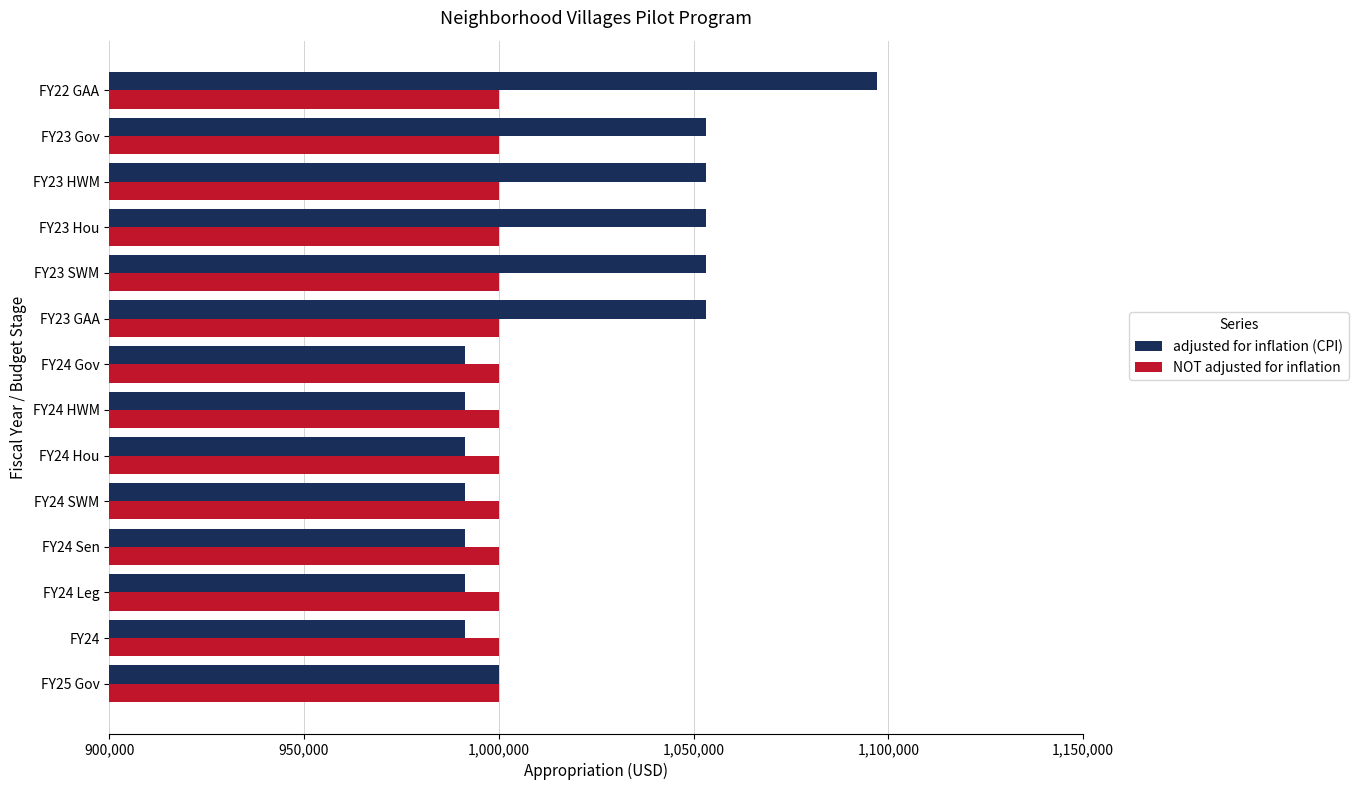

What is the greatest value displayed?

1097159.0